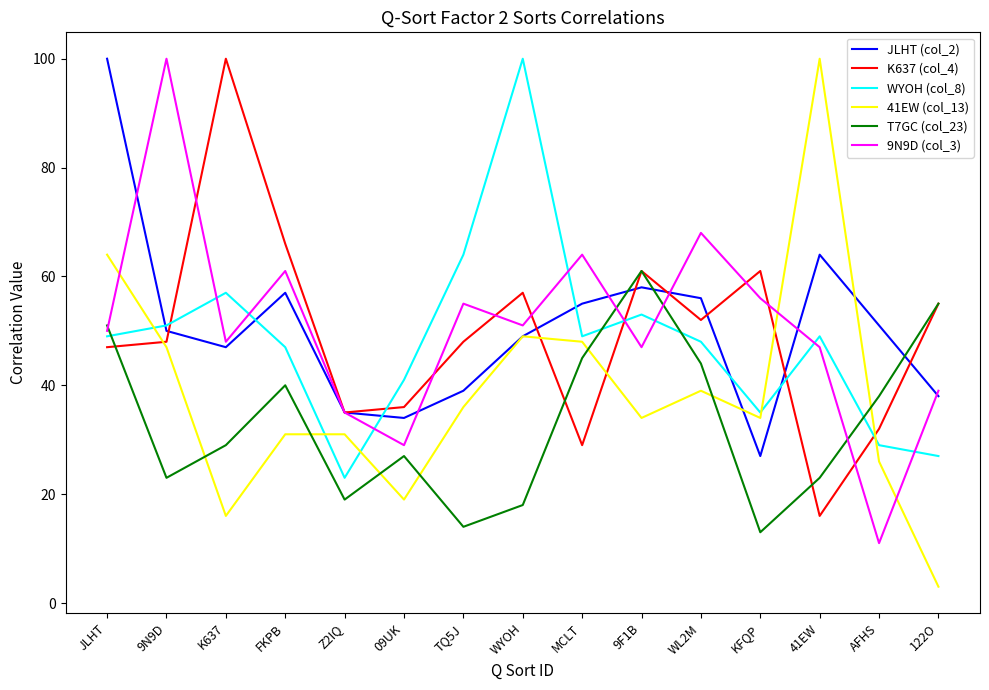

In K637 (col_4), how many points are higher than both neighbors (excluding endpoints)?

4